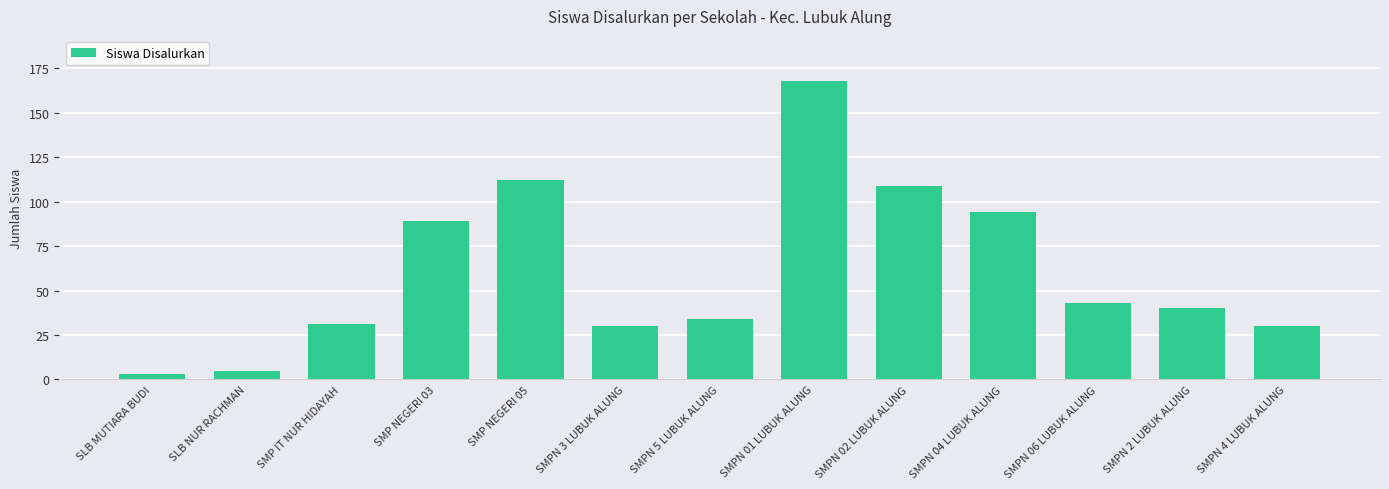

Which has a higher value, SMPN 4 LUBUK ALUNG or SMP NEGERI 05?

SMP NEGERI 05